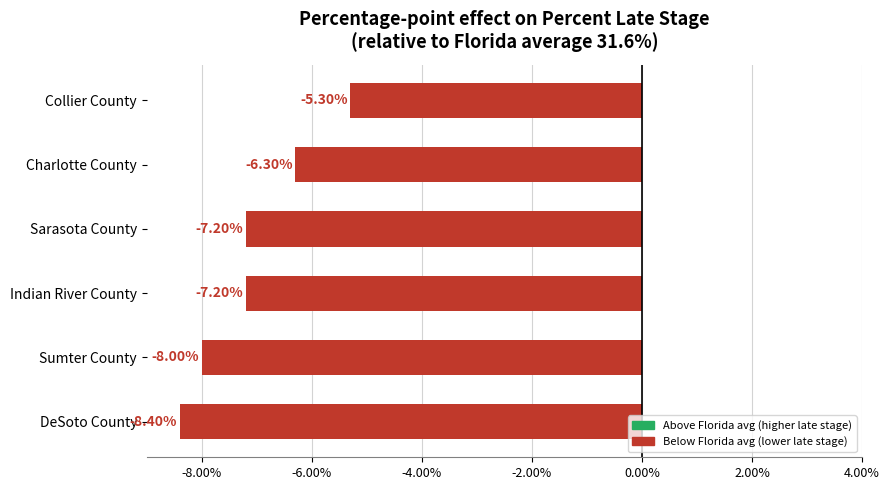

Are the bars grouped side by side (vs. stacked)?

No